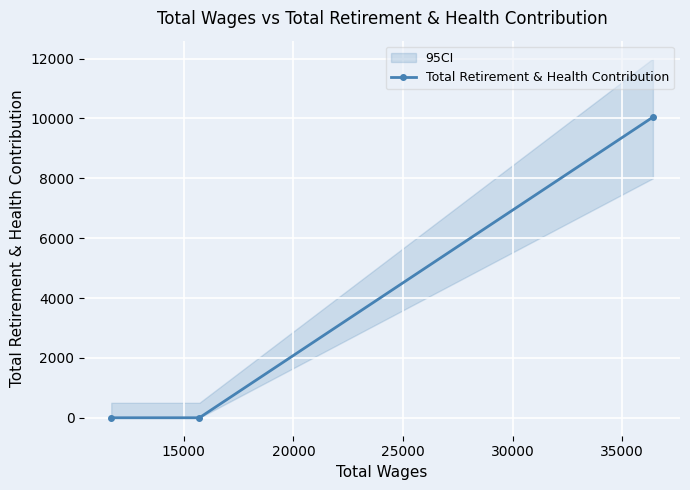

What is the difference between the maximum and minimum values?

10045